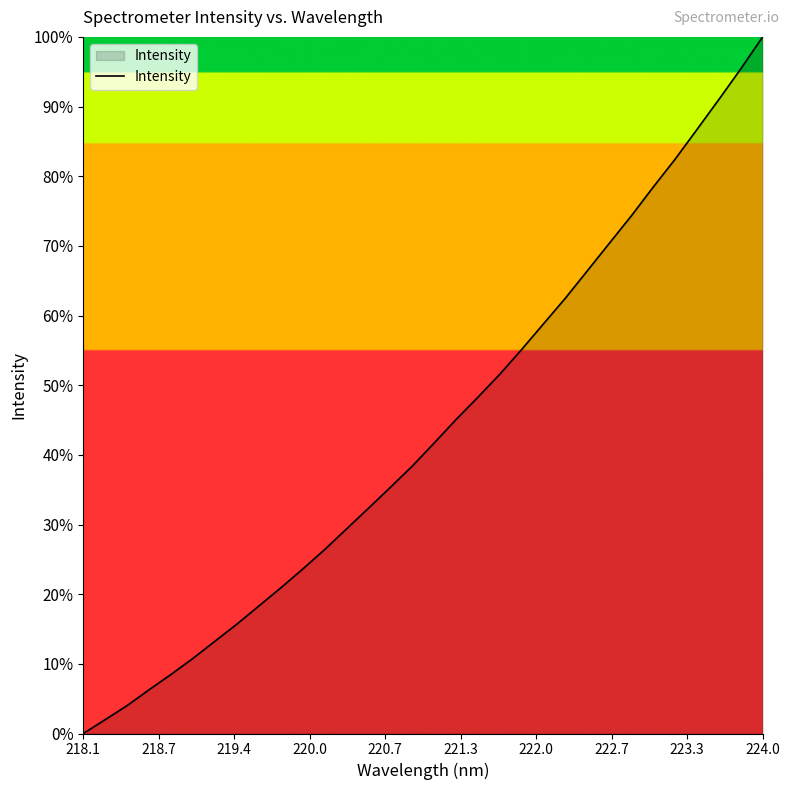

What is the difference between the maximum and minimum values?

100.0